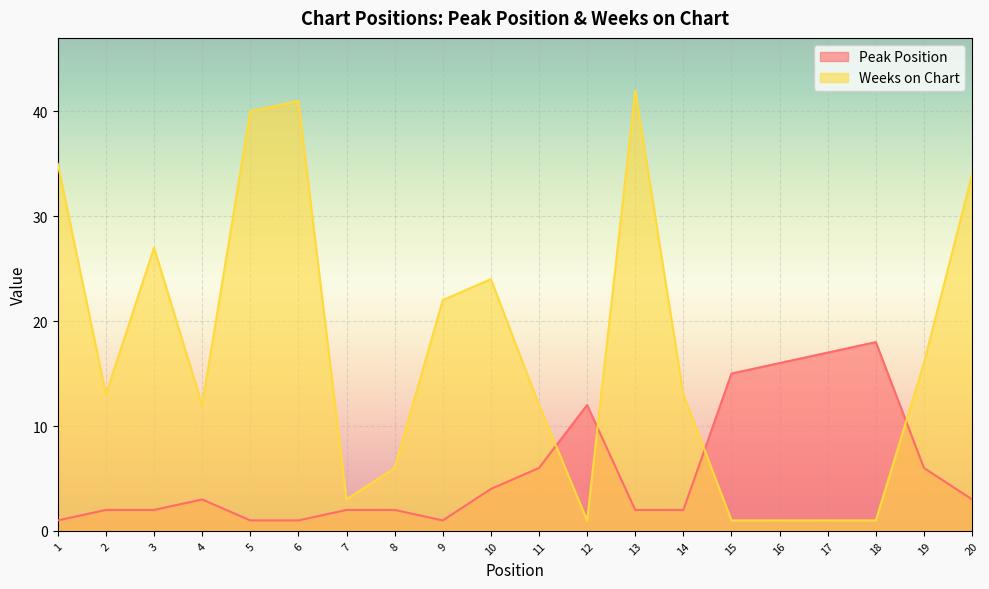

Reading right to left, extract all data points from this chart.

Peak Position: 20=3	19=6	18=18	17=17	16=16	15=15	14=2	13=2	12=12	11=6	10=4	9=1	8=2	7=2	6=1	5=1	4=3	3=2	2=2	1=1
Weeks on Chart: 20=34	19=16	18=1	17=1	16=1	15=1	14=13	13=42	12=1	11=12	10=24	9=22	8=6	7=3	6=41	5=40	4=12	3=27	2=13	1=35